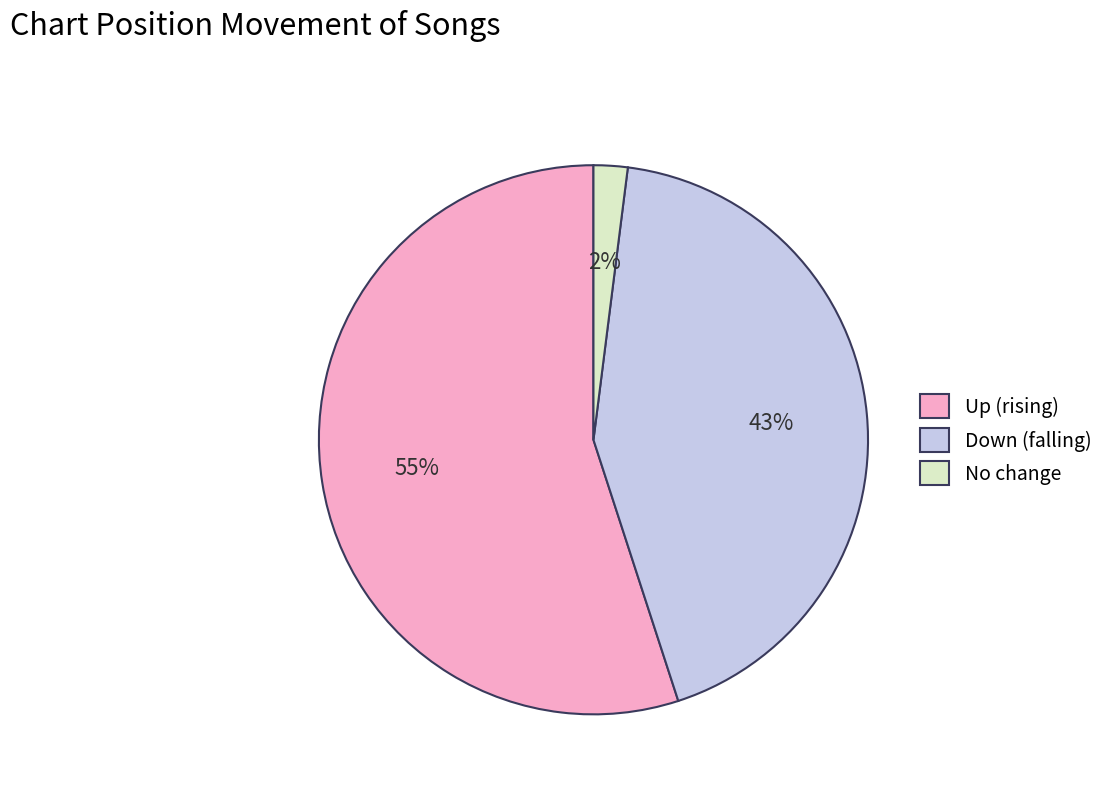

How many slices are in this pie chart?

3